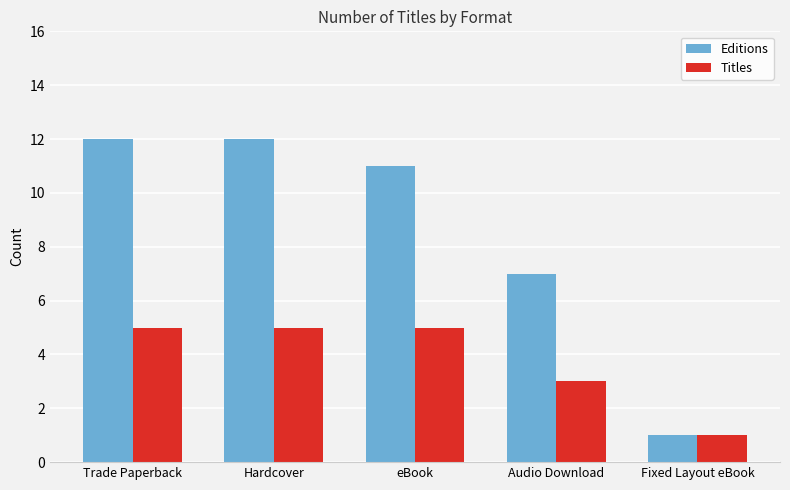

Count the number of categories in the chart.

5